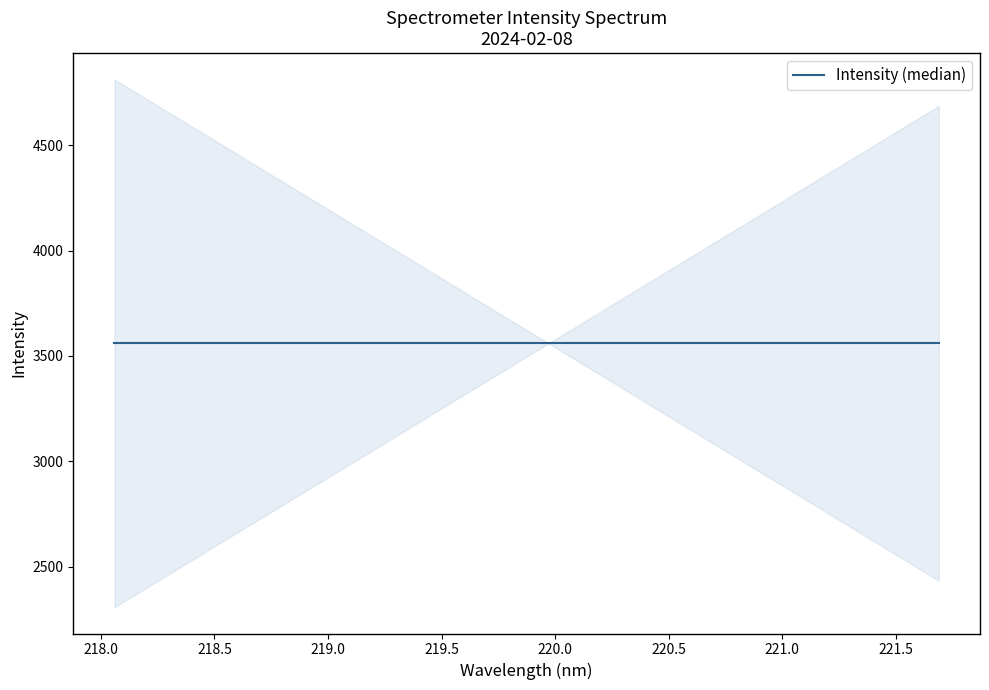

True or false: Wavelength has more than 0 points higher than both neighbors.

False